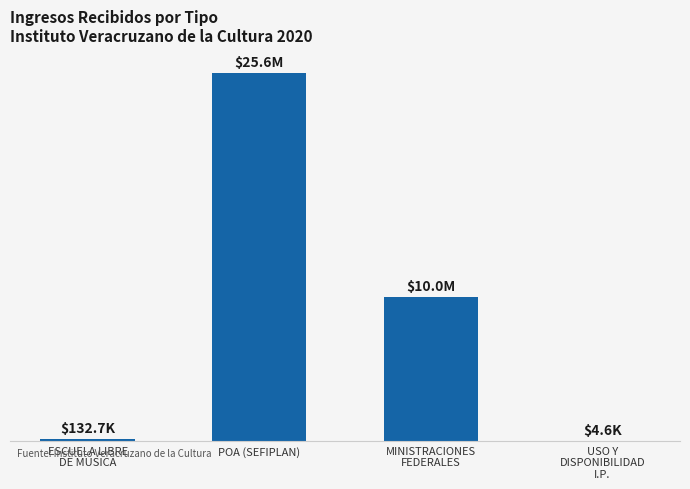

Are the bars horizontal?

No